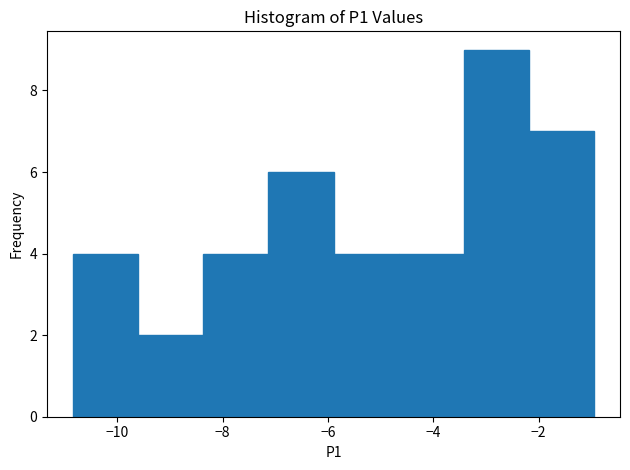

Which range on the x-axis has the tallest bar?

-3.4 to -2.2